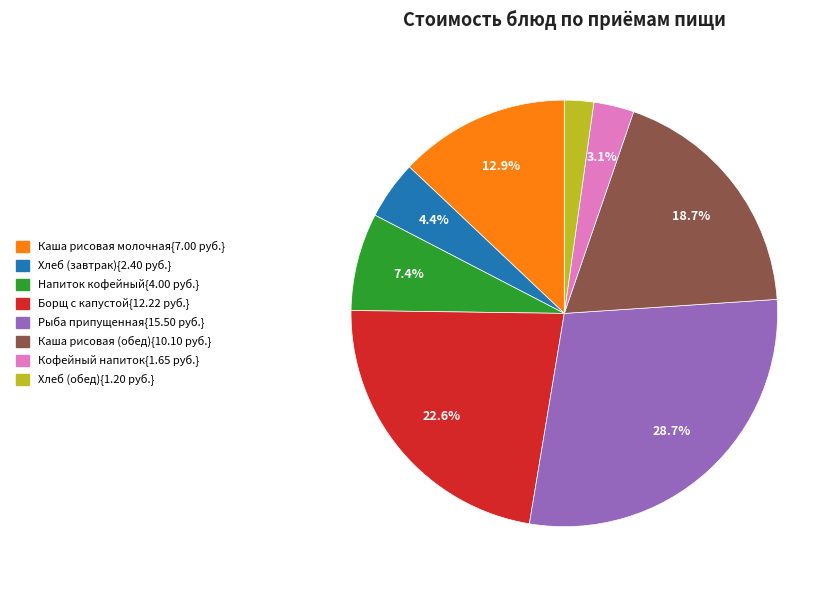

Does any single category account for the majority?

No